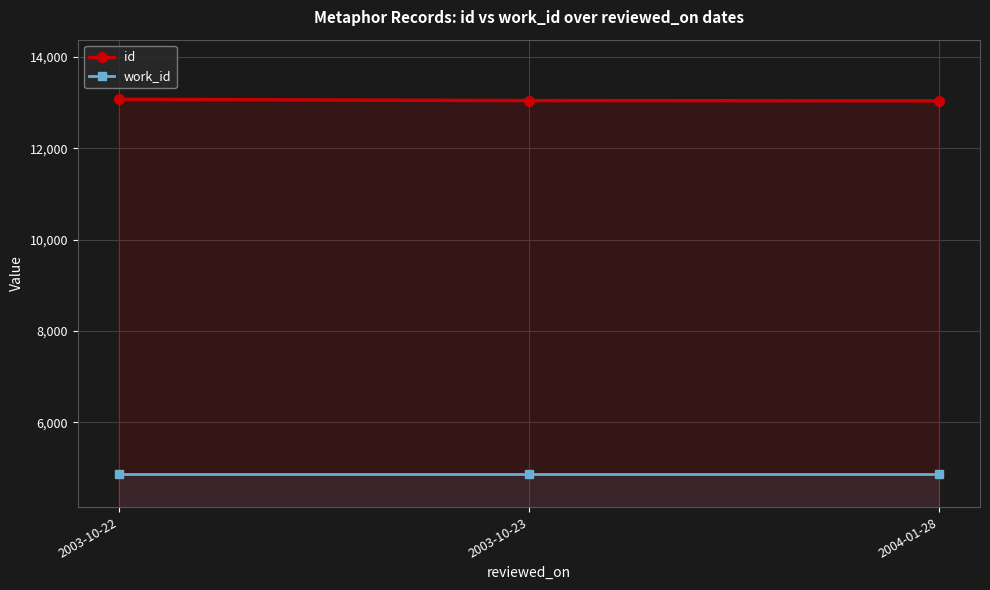

What are all the series names shown in the legend?

id, work_id